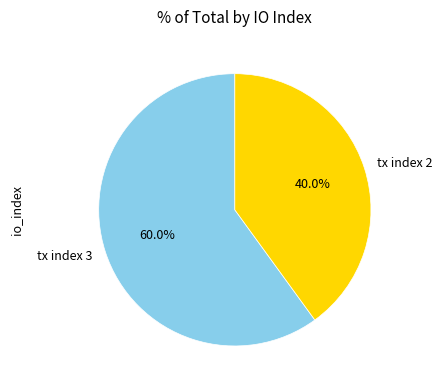

The tx index 2 slice represents 40% of the pie. True or false?

True